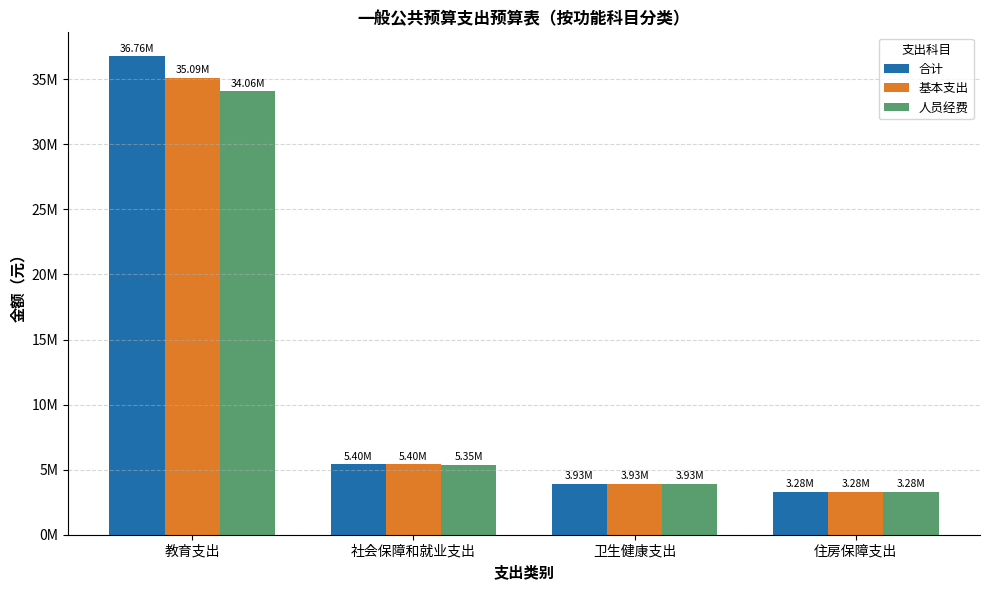

Which series has the widest spread of values?

合计